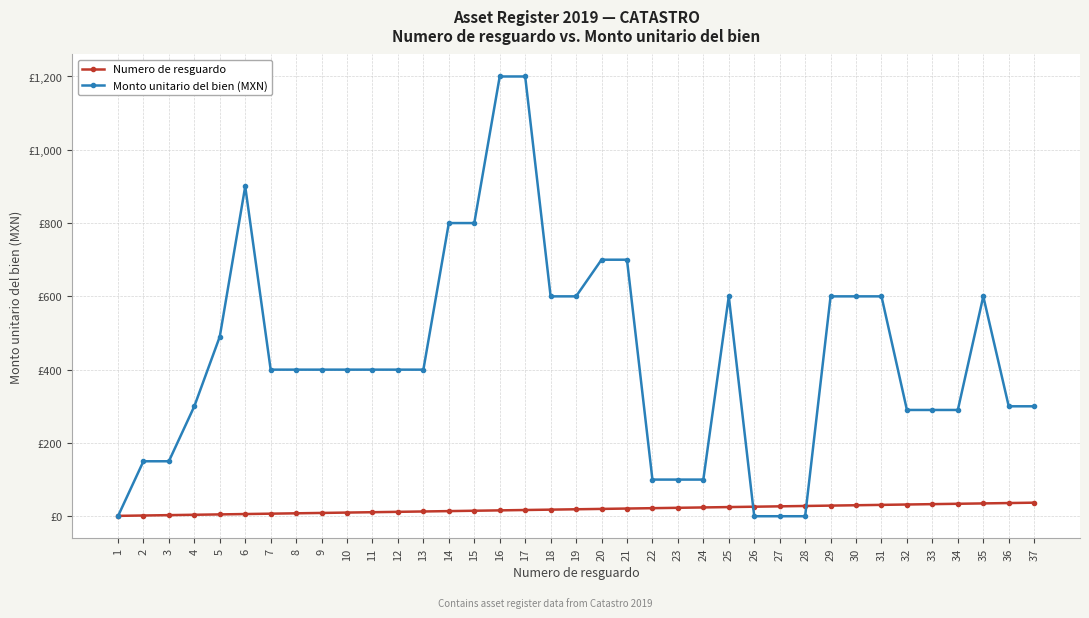

Between 10 and 24, which is larger?

24